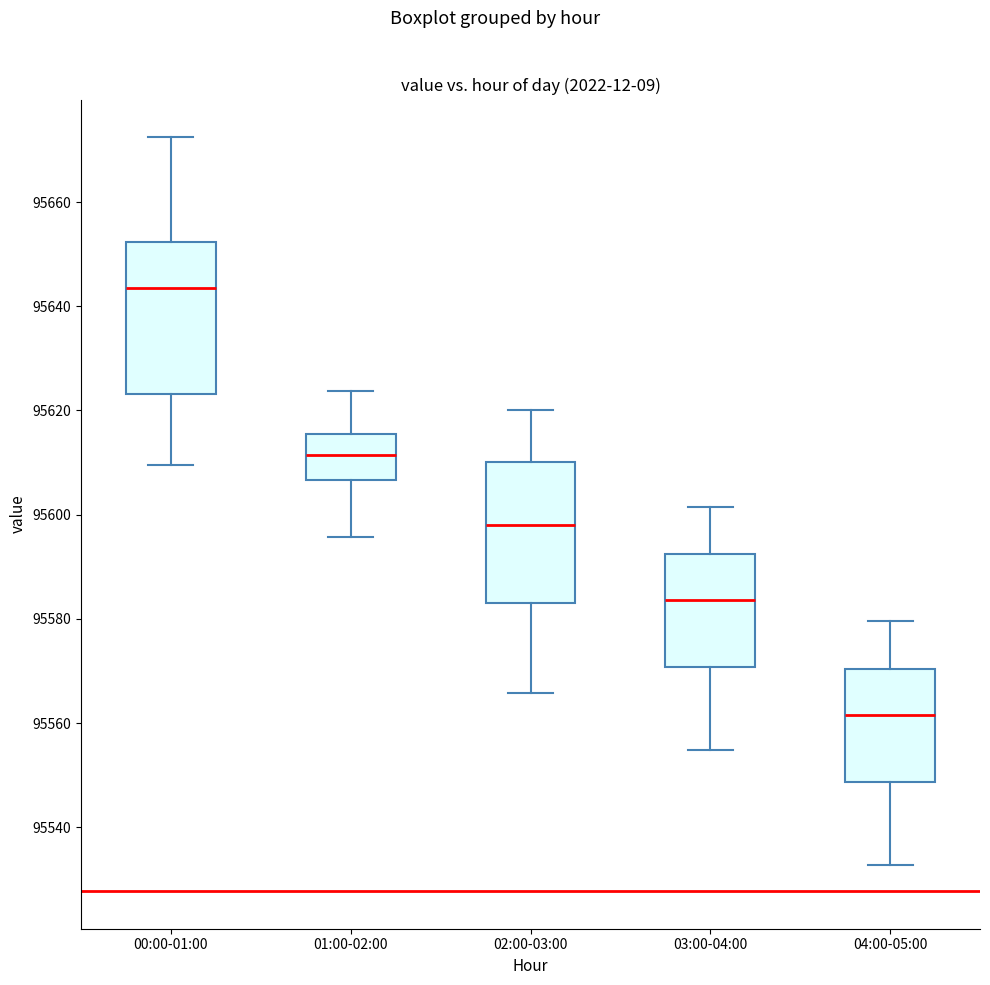

Comparing the boxes themselves (not the whiskers), which one is the tallest?

00:00-01:00